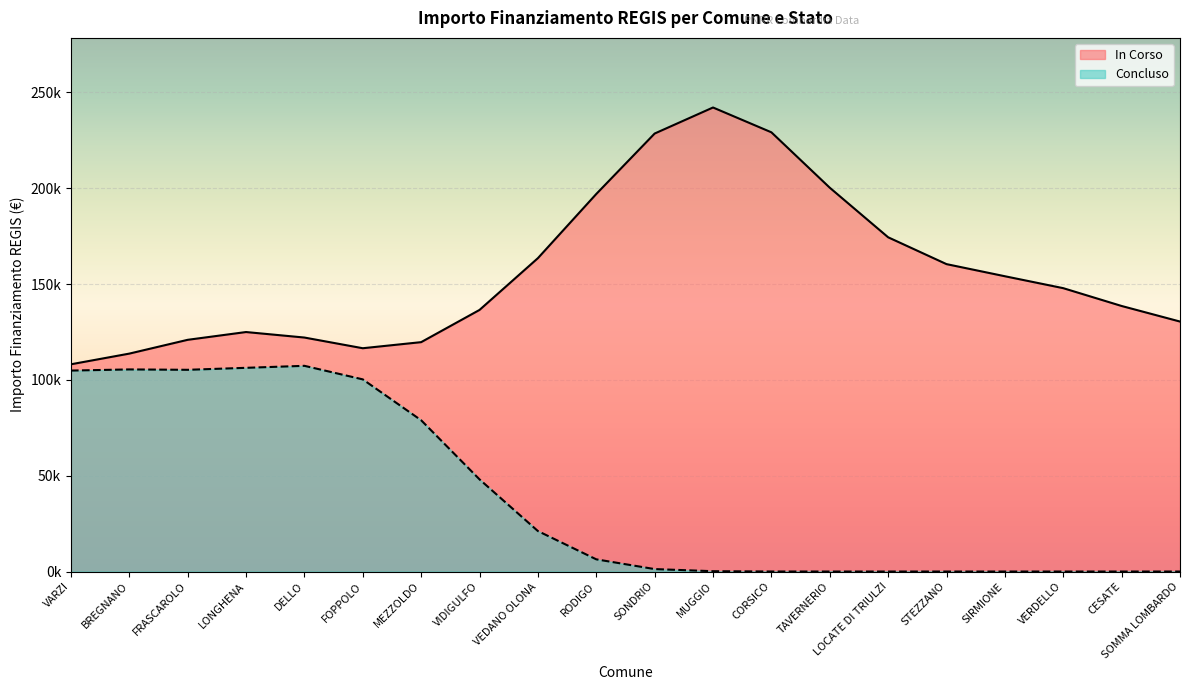

How many interior local valleys does the In Corso series have?

1